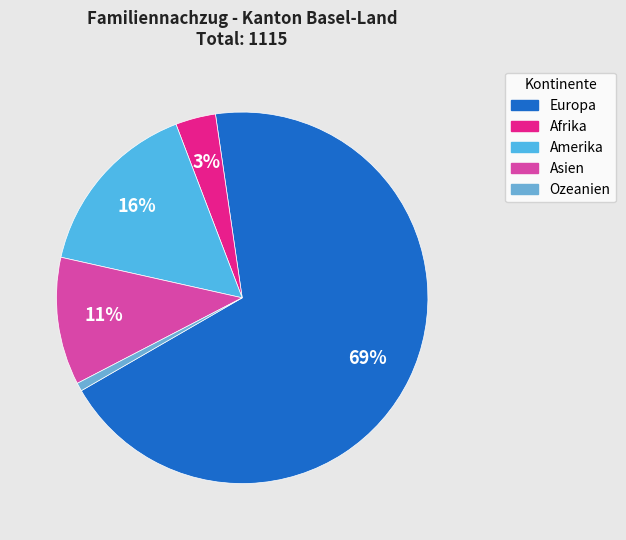

Is Europa the majority of the pie?

Yes